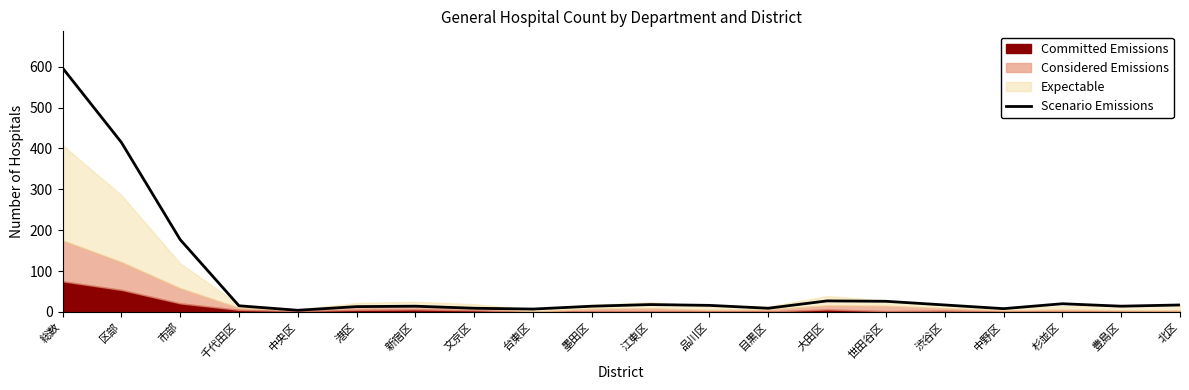

What is the difference between the maximum and minimum values?

593